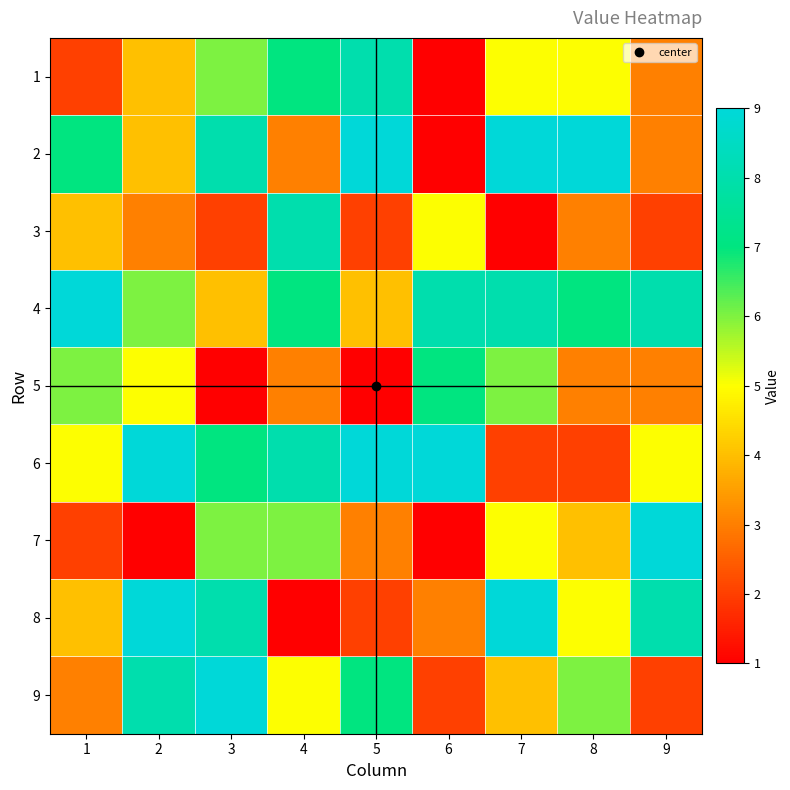

How many series are shown in this chart?

9